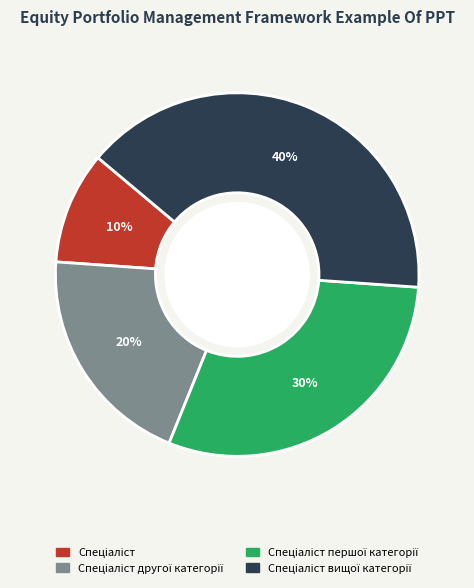

Is there a majority slice in this chart?

No